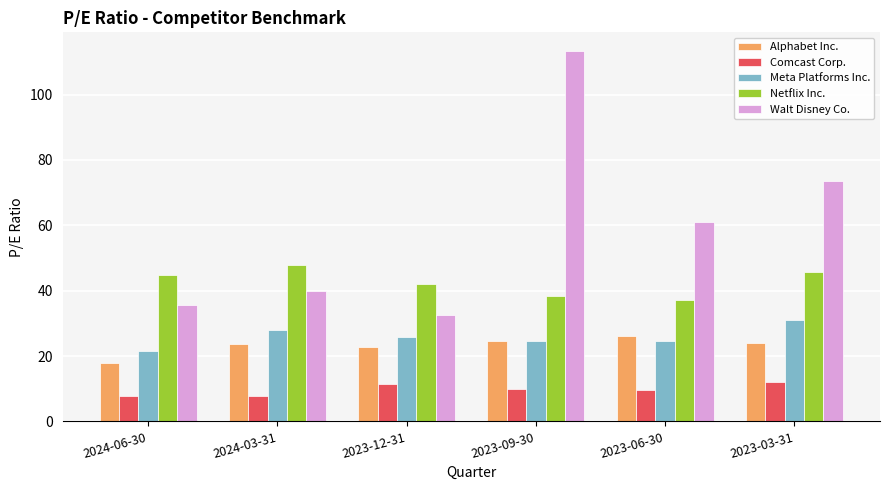

Which series has the largest range (max minus min)?

Walt Disney Co.